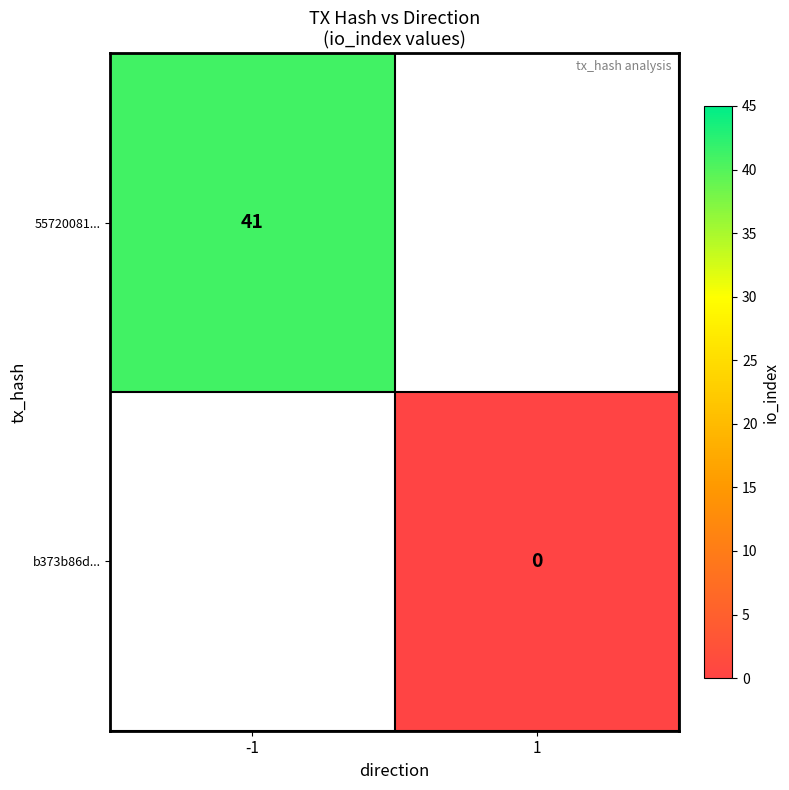

Is the value of 55720081... at -1 greater than the value of b373b86d... at 1?

Yes